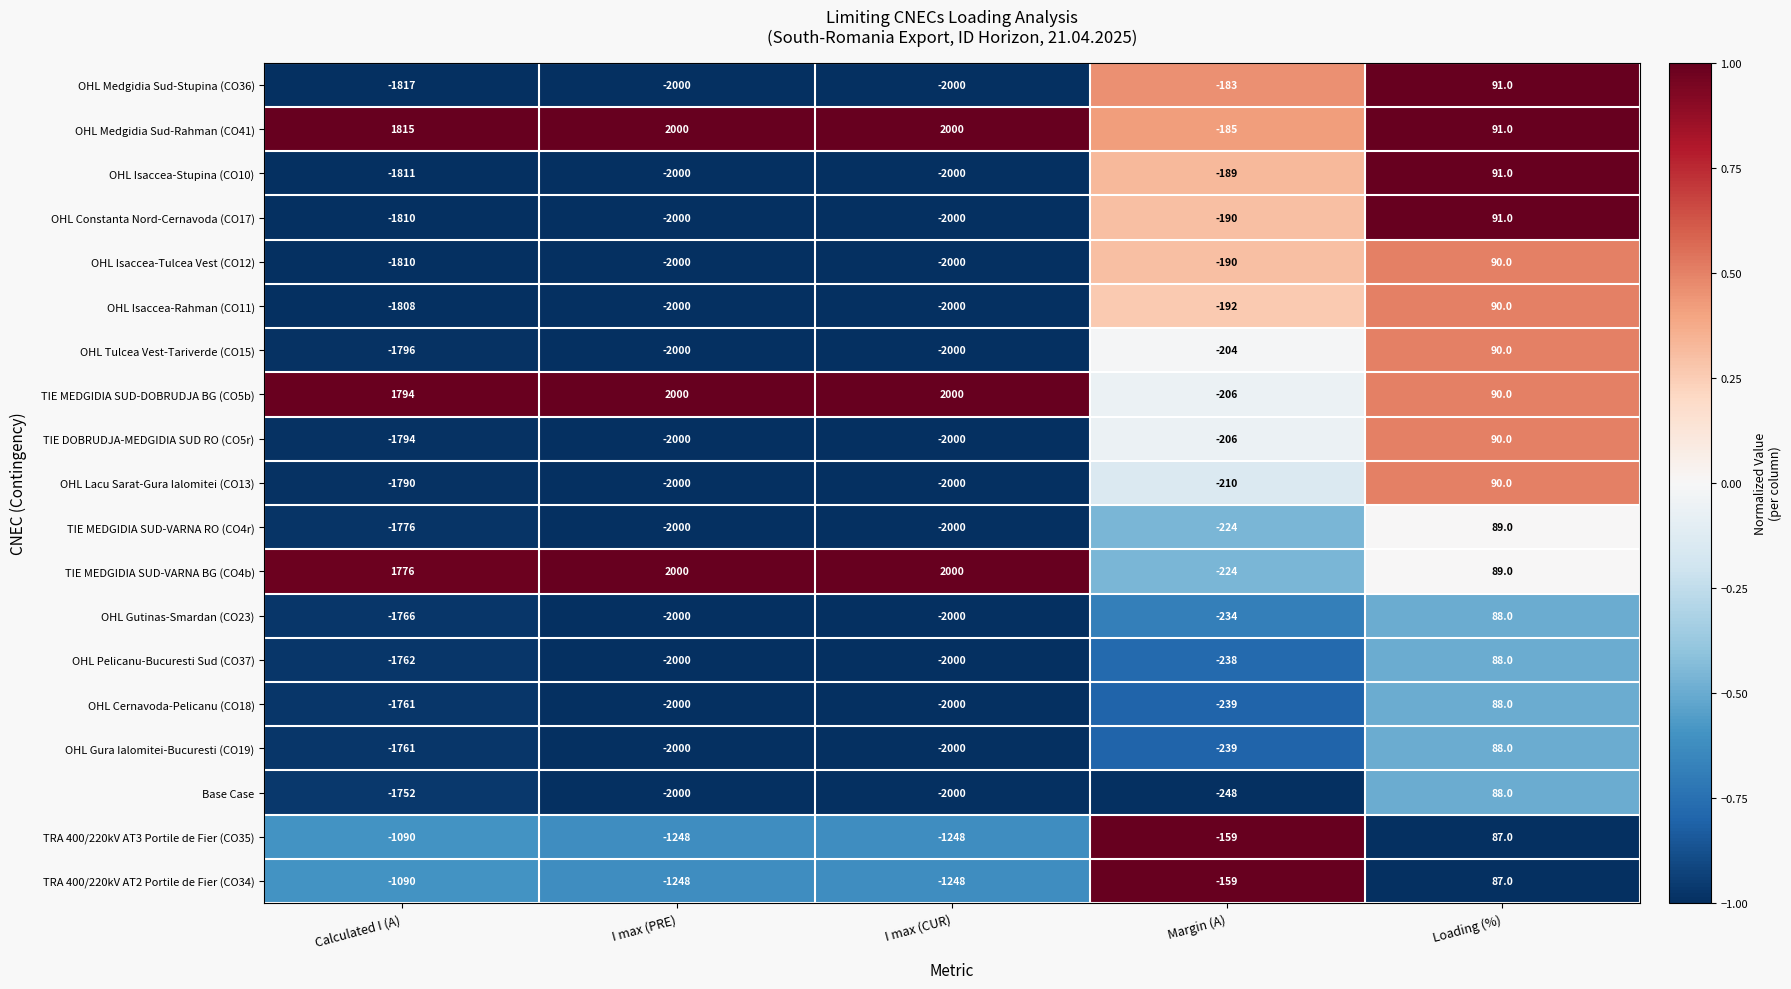

Is it true that OHL Tulcea Vest-Tariverde (CO15) equals 90 at Loading (%)?

True